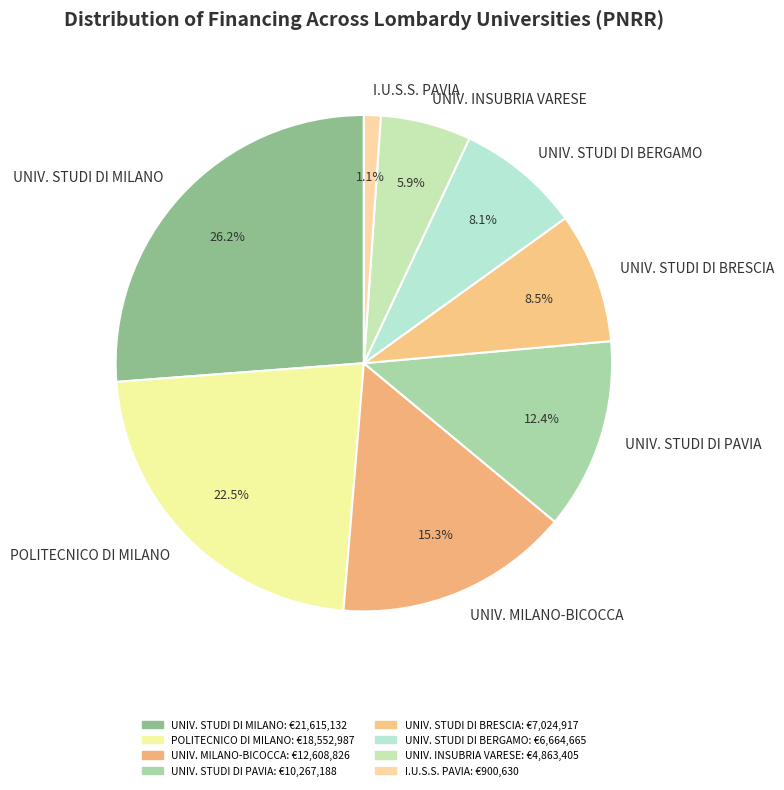

Is there any slice that represents more than half of the pie?

No